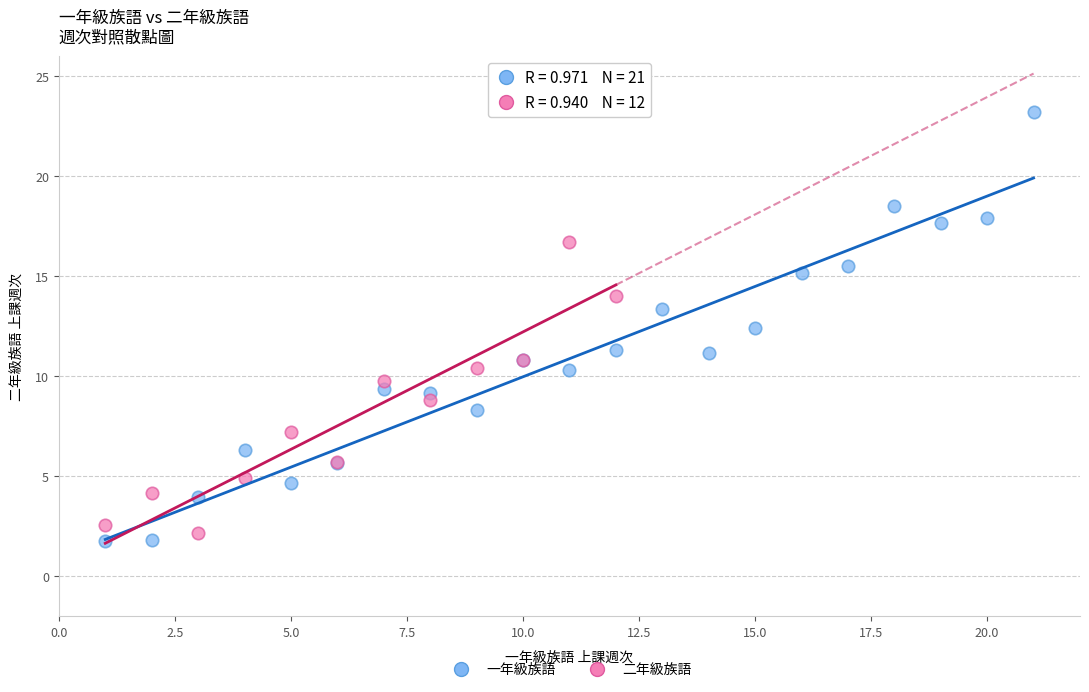

Which series reaches the maximum Y coordinate?

一年級族語